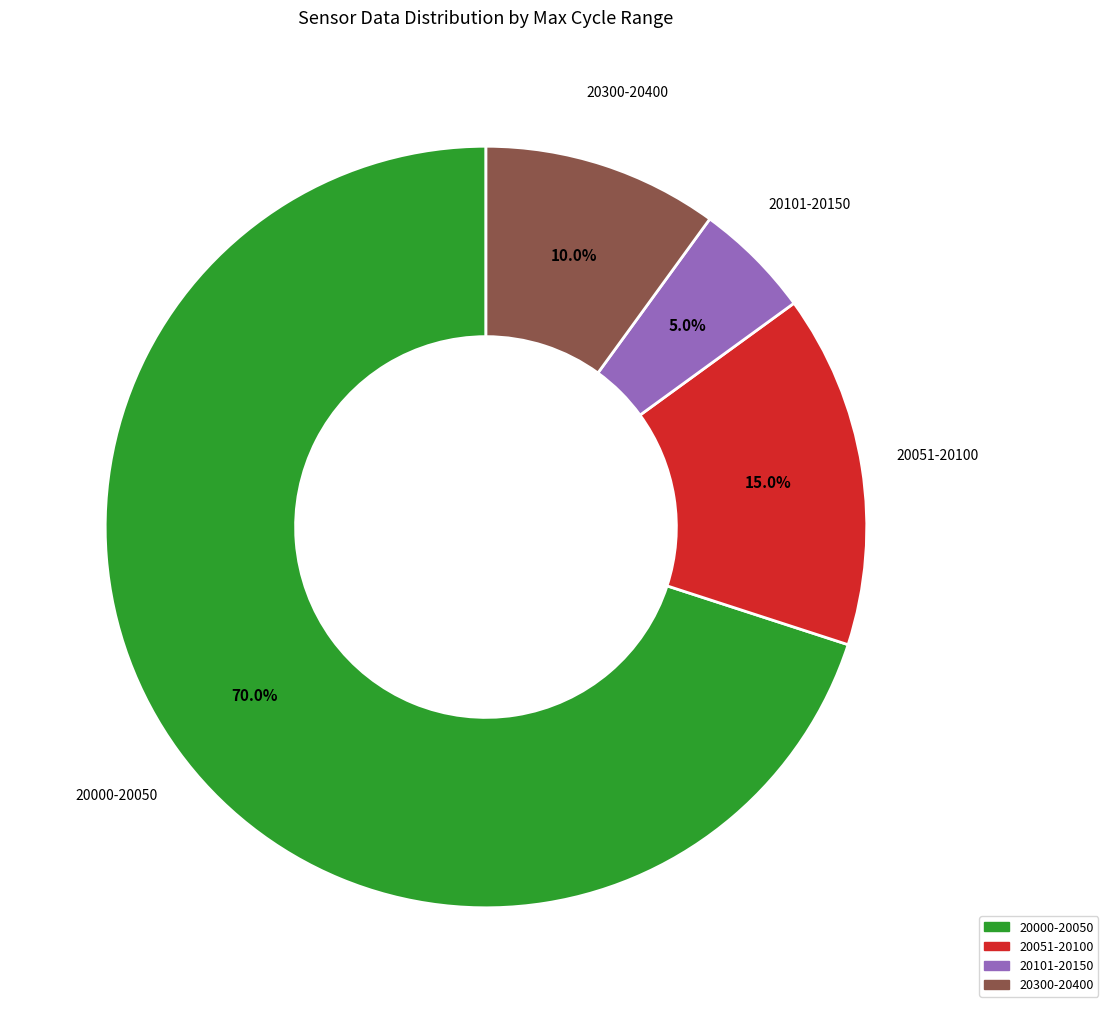

What is the smallest slice in the pie chart?

20101-20150